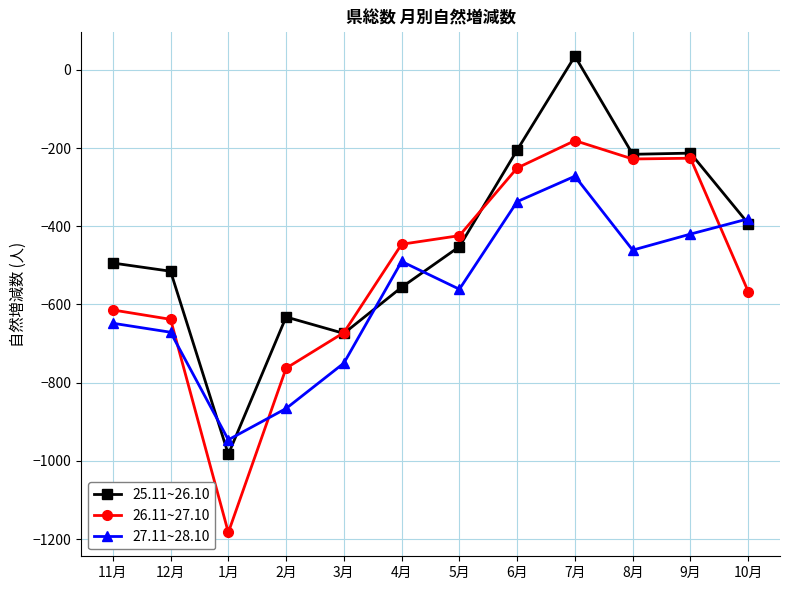

Where is the first local minimum for 26.11~27.10?

1月